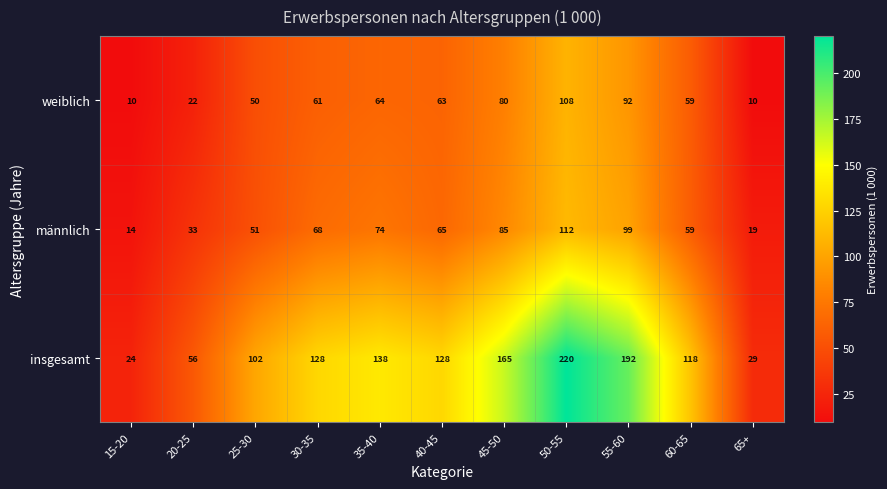

At which category is the sum across all series the highest?

50-55